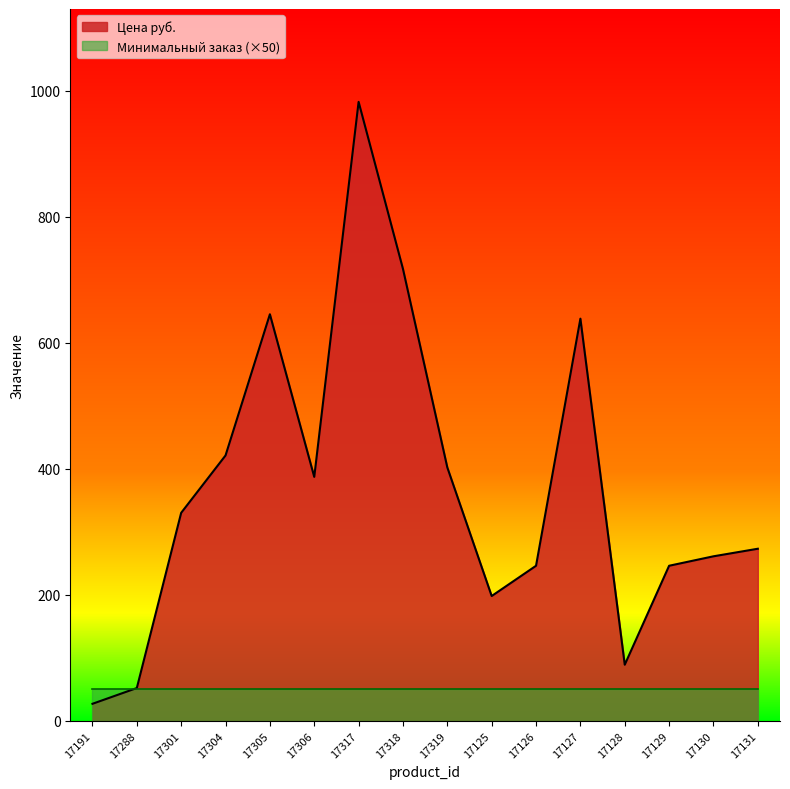

How many categories are shown in the chart?

16